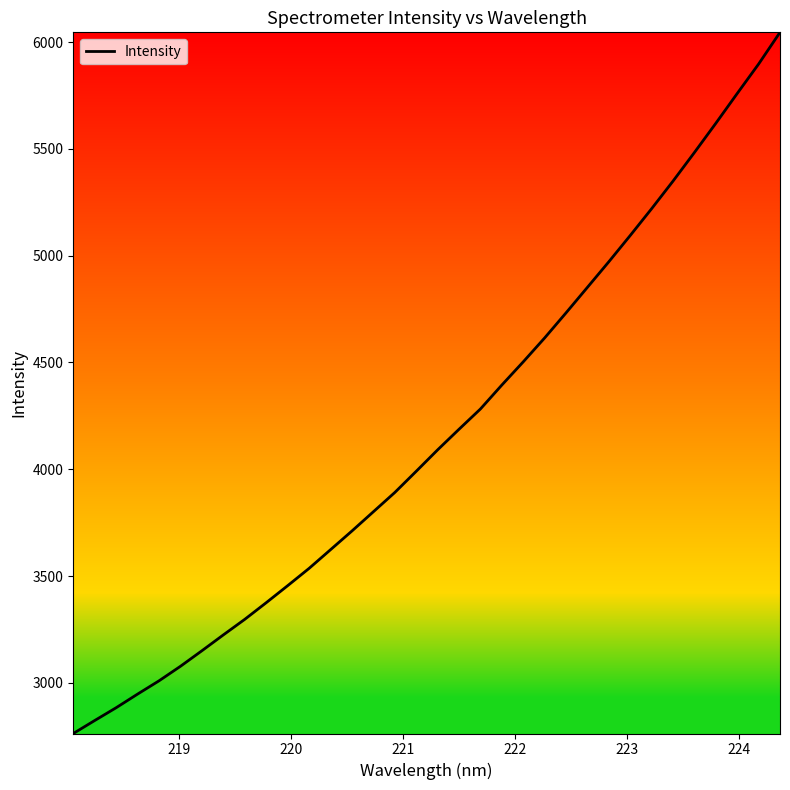

Does the chart have visible grid lines?

No